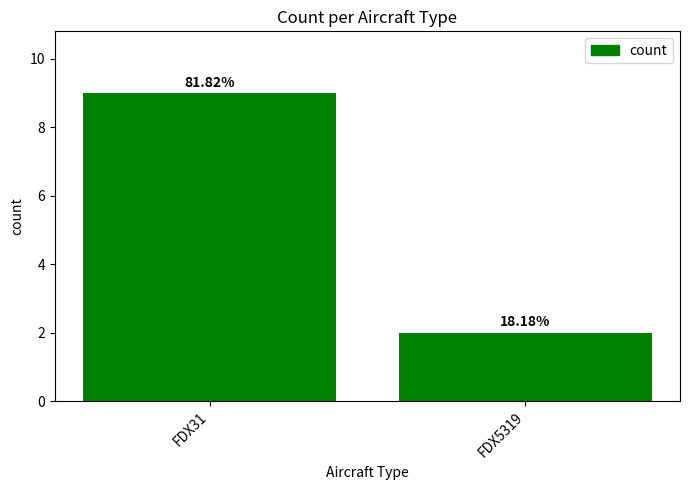

Reading right to left, transcribe all the data shown in this chart.

2	9